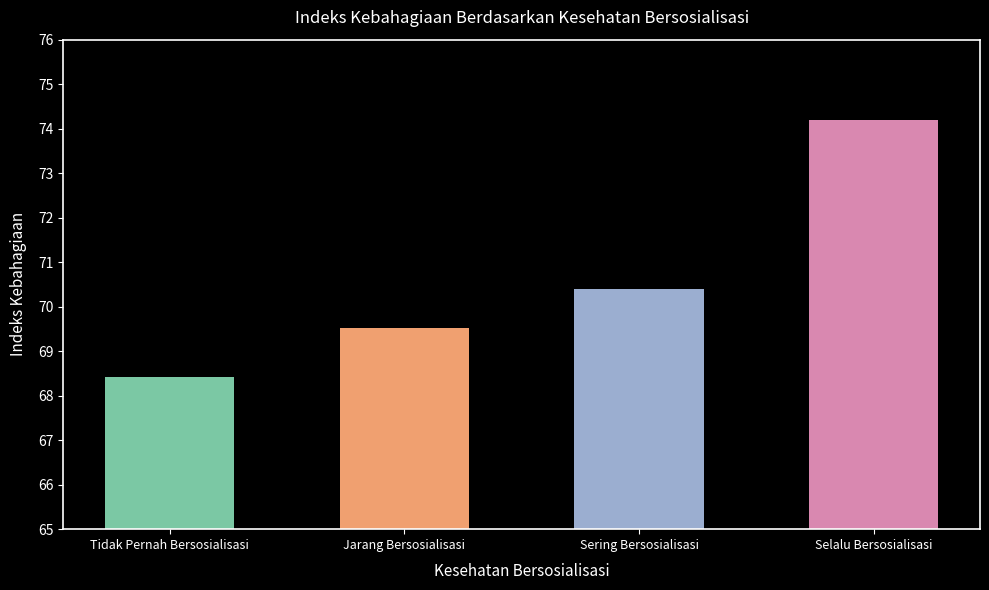

Which label corresponds to the largest value in the chart?

Selalu Bersosialisasi